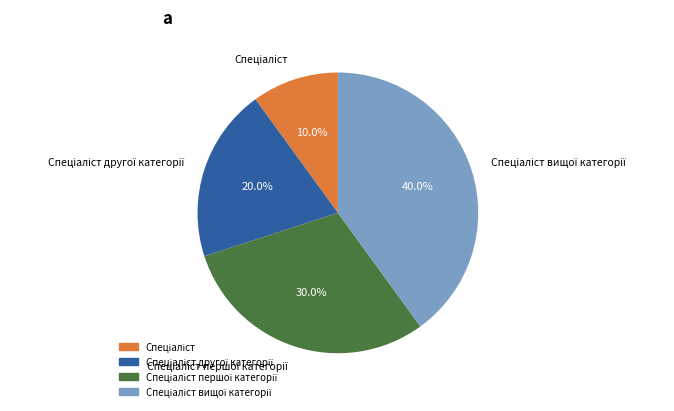

To the nearest percent, what is the difference between the largest and smallest slice percentages?

30%